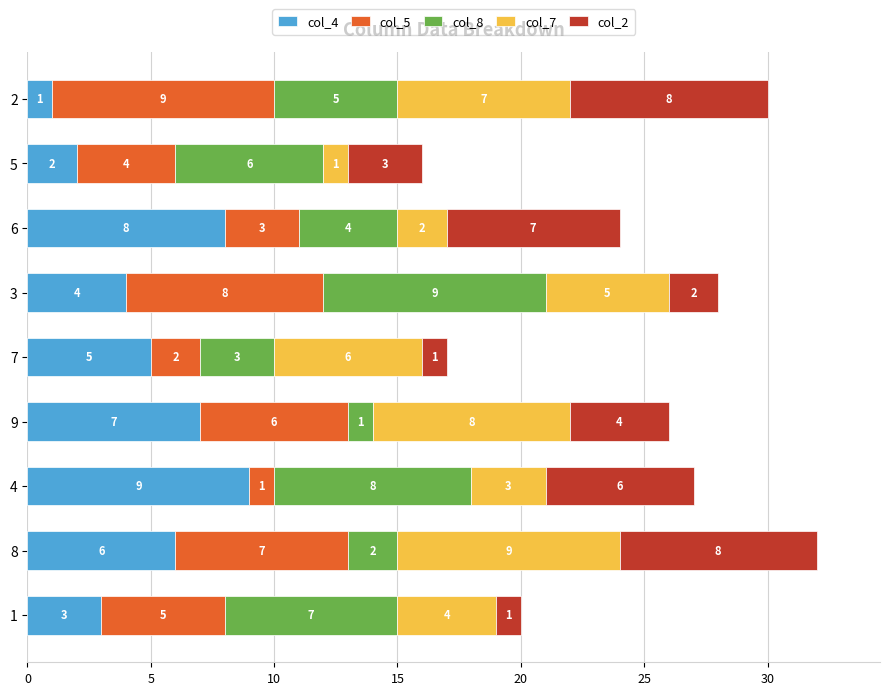

At which category is the sum across all series the highest?

8